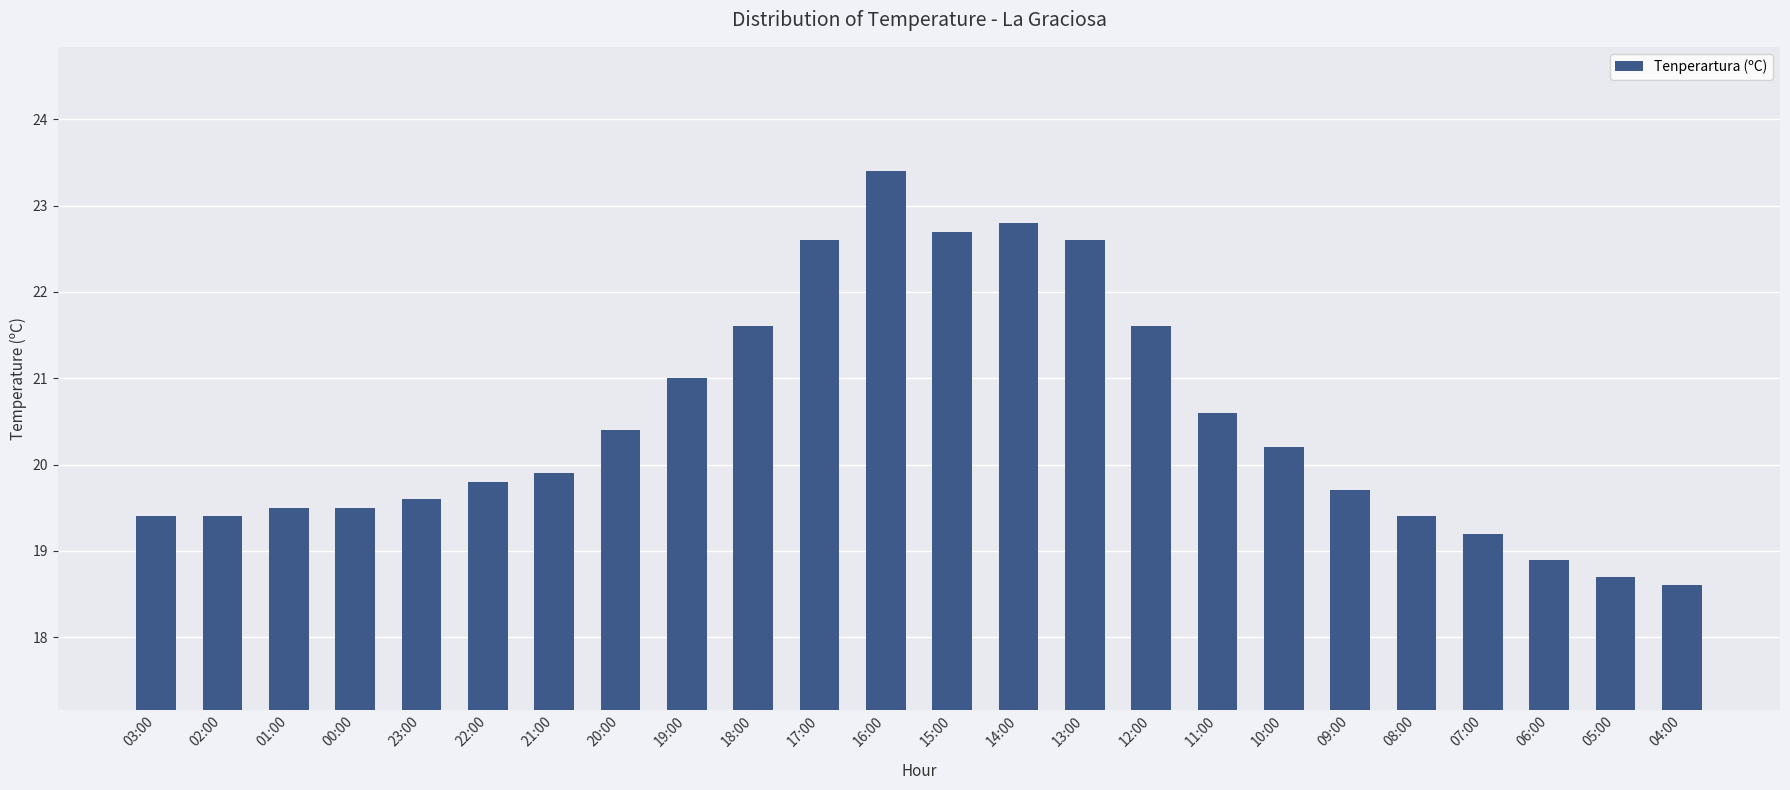

Which has a higher value, 19:00 or 23:00?

19:00